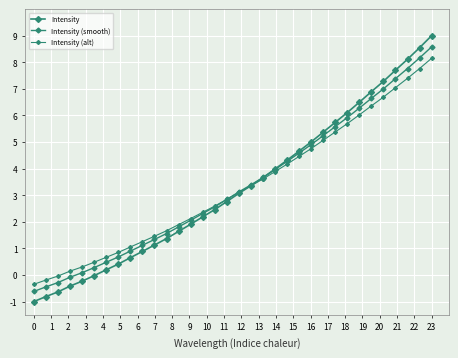

Which series has the largest total across all categories?

Intensity (smooth)